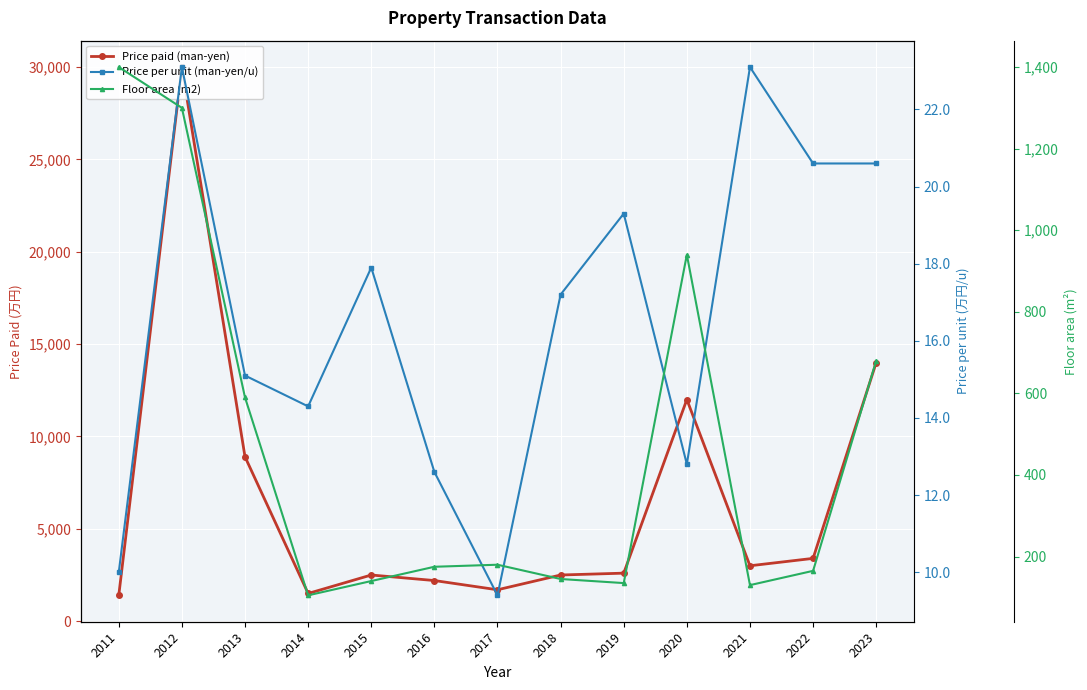

At how many categories does at least one series exceed 2313?

9